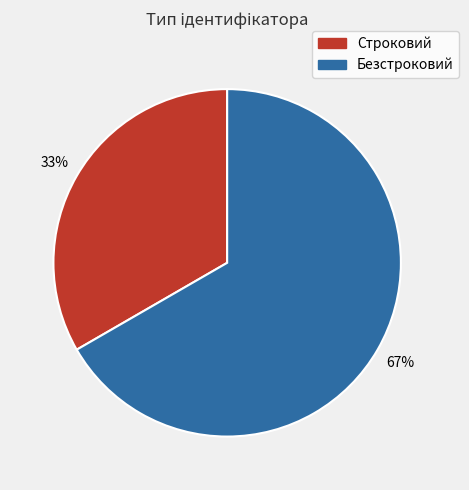

Between Строковий and Безстроковий, which is larger?

Безстроковий